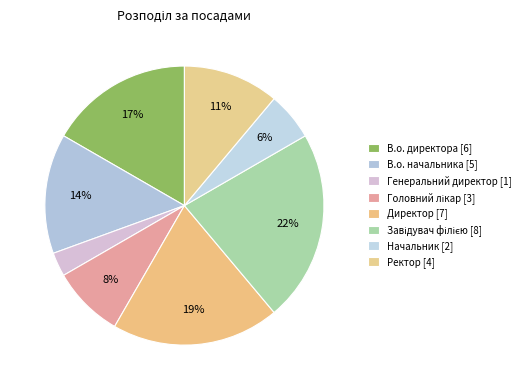

True or false: В.о. начальника accounts for 14% of the total.

True